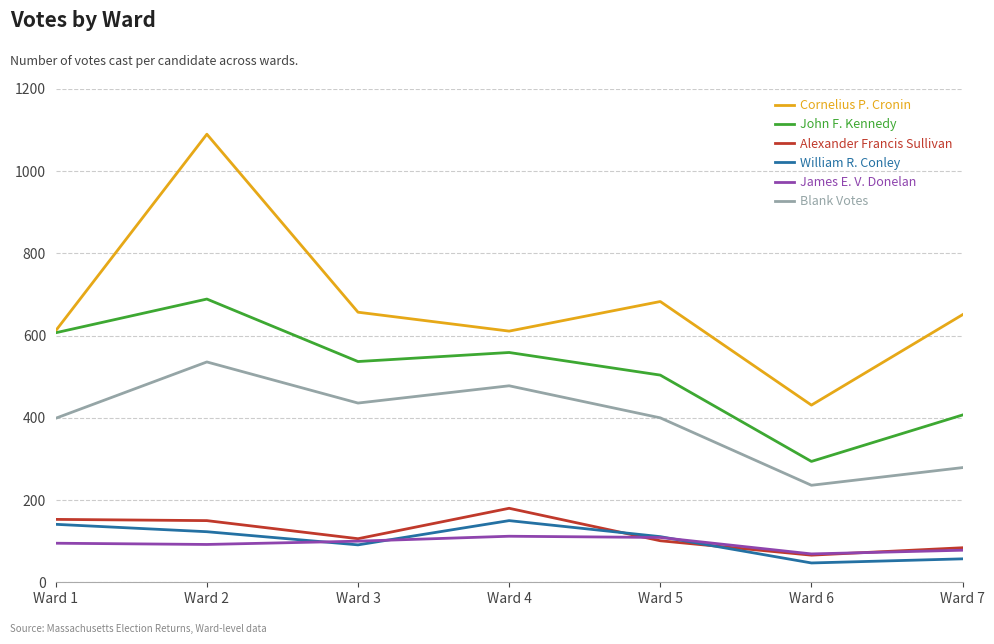

Which series has the largest total across all categories?

Cornelius P. Cronin